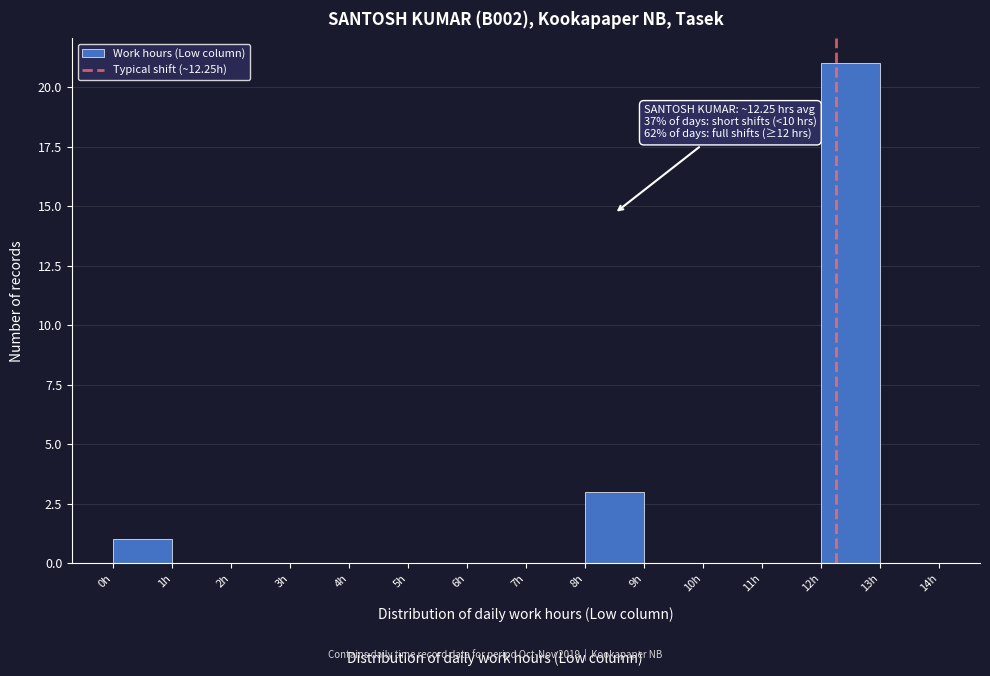

Which range on the x-axis has the tallest bar?

12 to 13